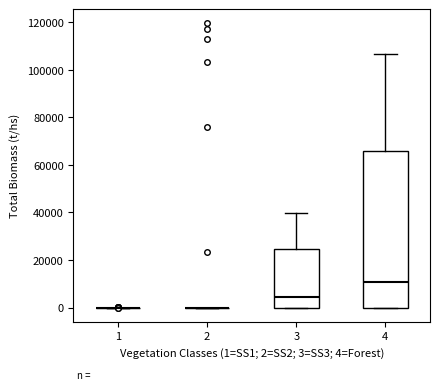

Reading left to right, read every box against the y-axis: the position of its median line, the range the box covers, and the ends of its whiskers. The values are not printed on the chart, so give them approximately, as read against the axis.

1: box collapsed to a line at 0, whiskers 0 to 0
2: box collapsed to a line at 0, whiskers 0 to 0
3: median 4000, box 0 to 24000, whiskers 0 to 40000
4: median 10000, box 0 to 66000, whiskers 0 to 106000